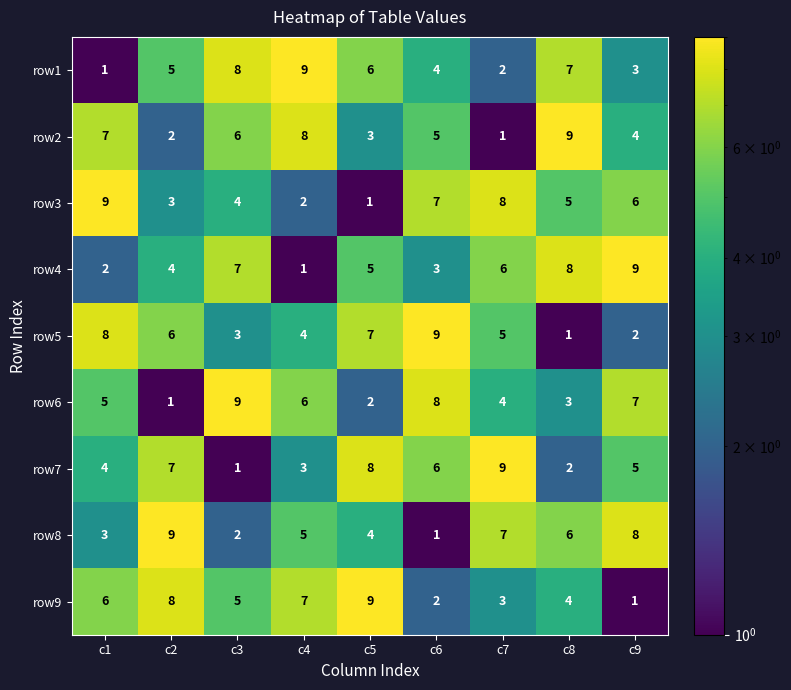

At how many categories does at least one series exceed 4?

9